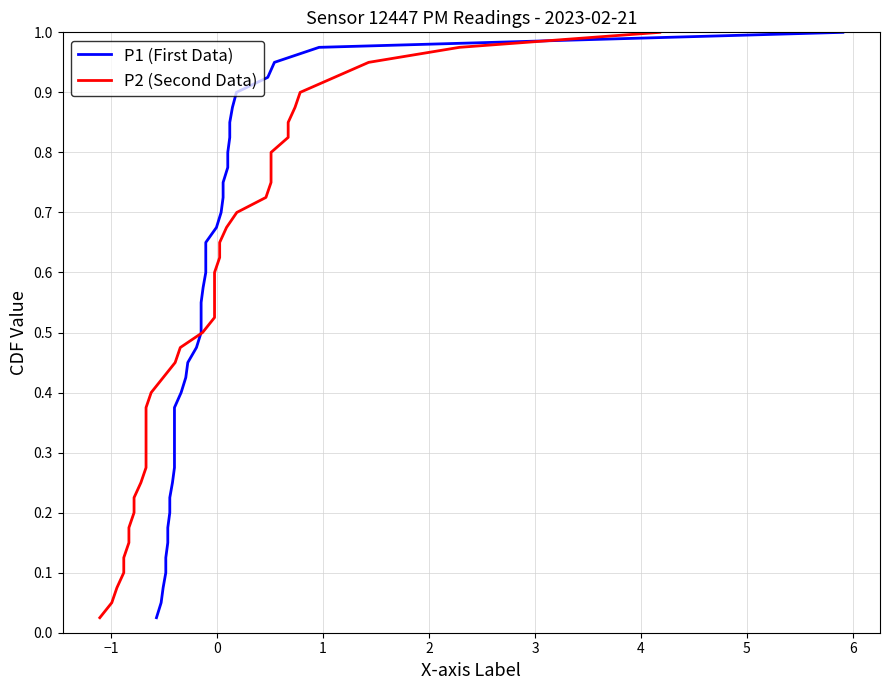

Which series has the largest range (max minus min)?

P1 (First Data)